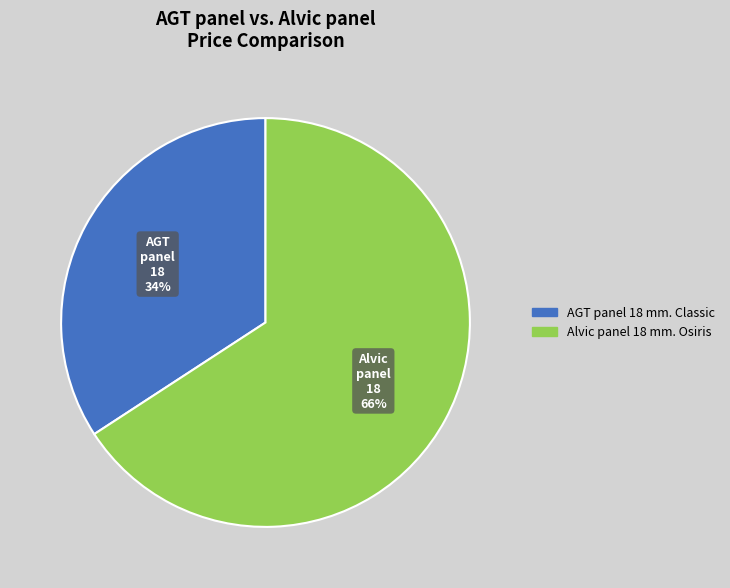

What is the majority slice?

Alvic panel 18 mm. Osiris